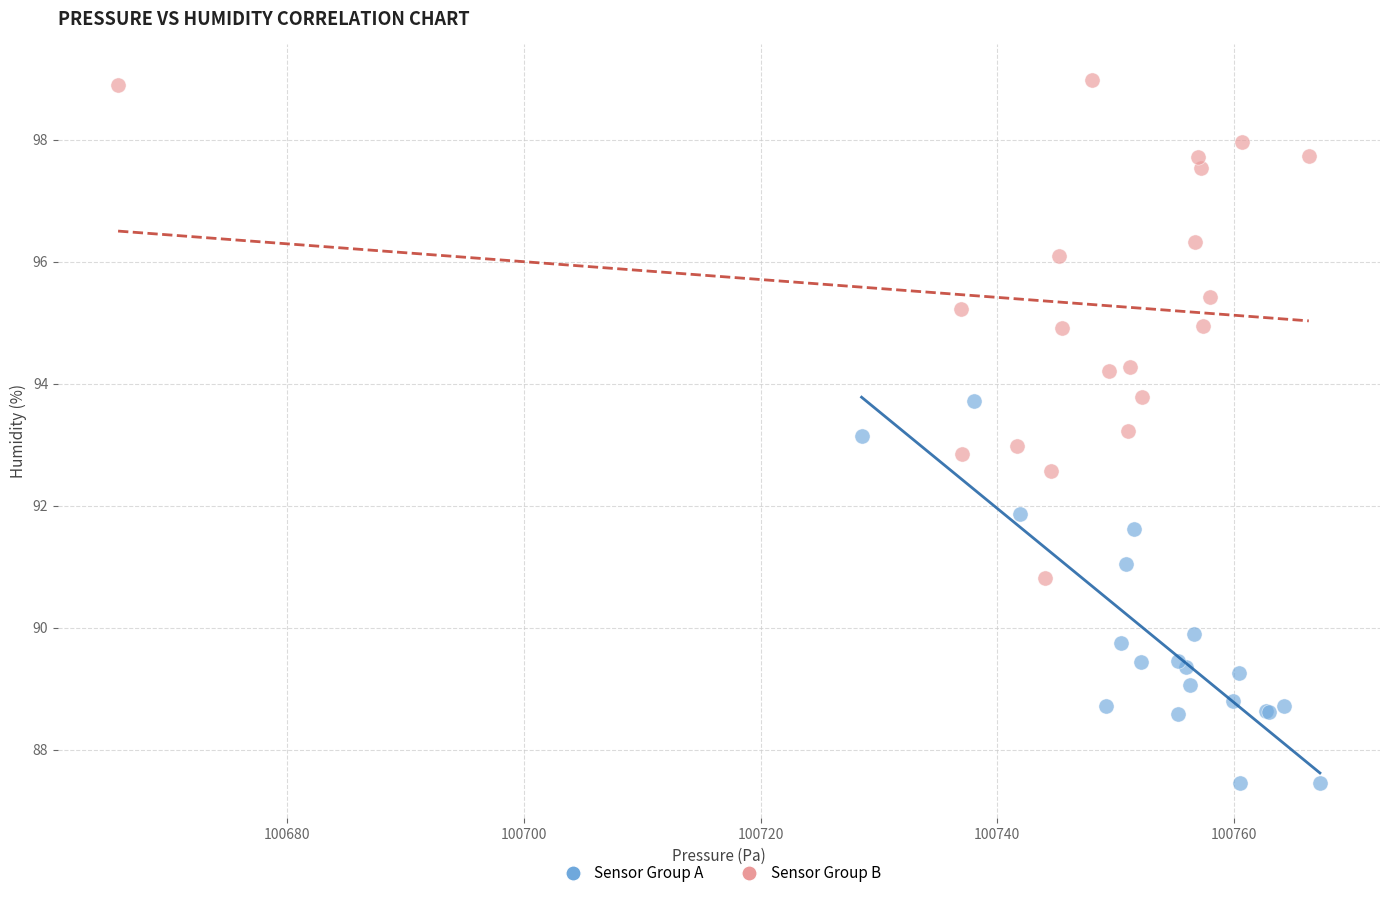

Which series has the largest Y range (max minus min)?

Sensor Group B